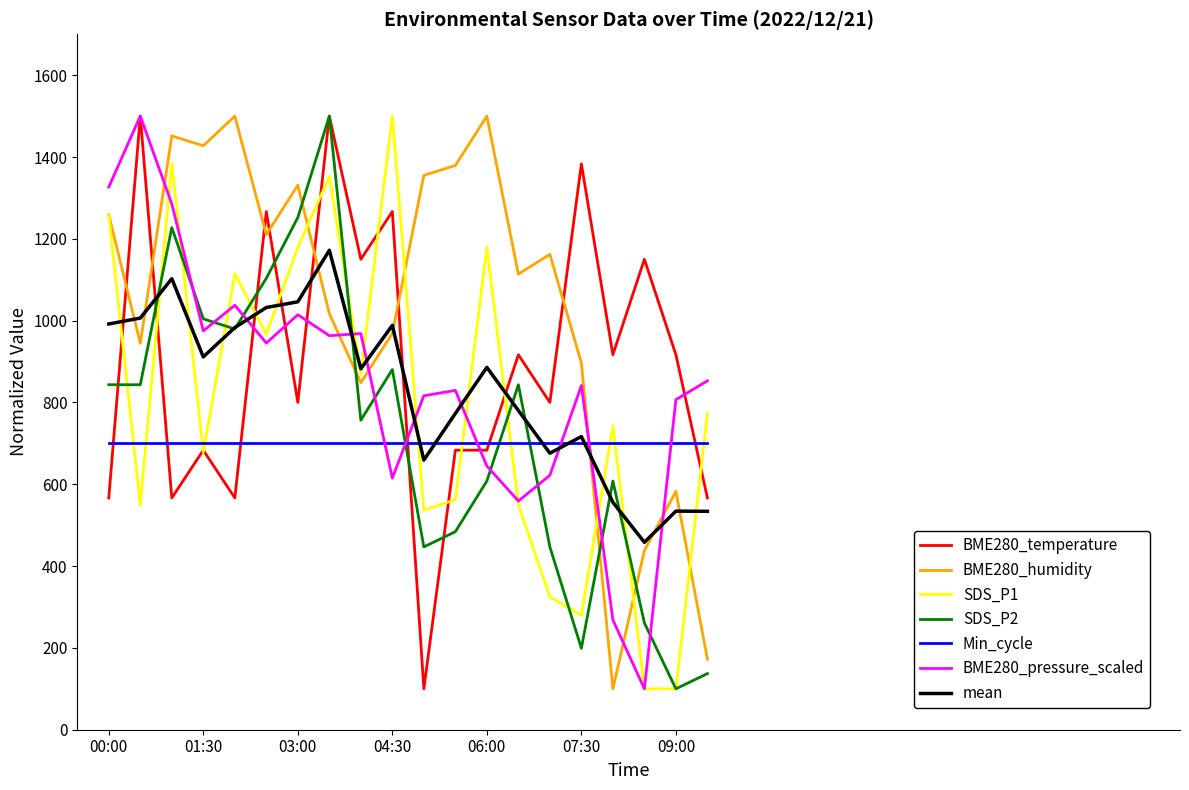

What is the maximum value shown in the chart?

1500.0